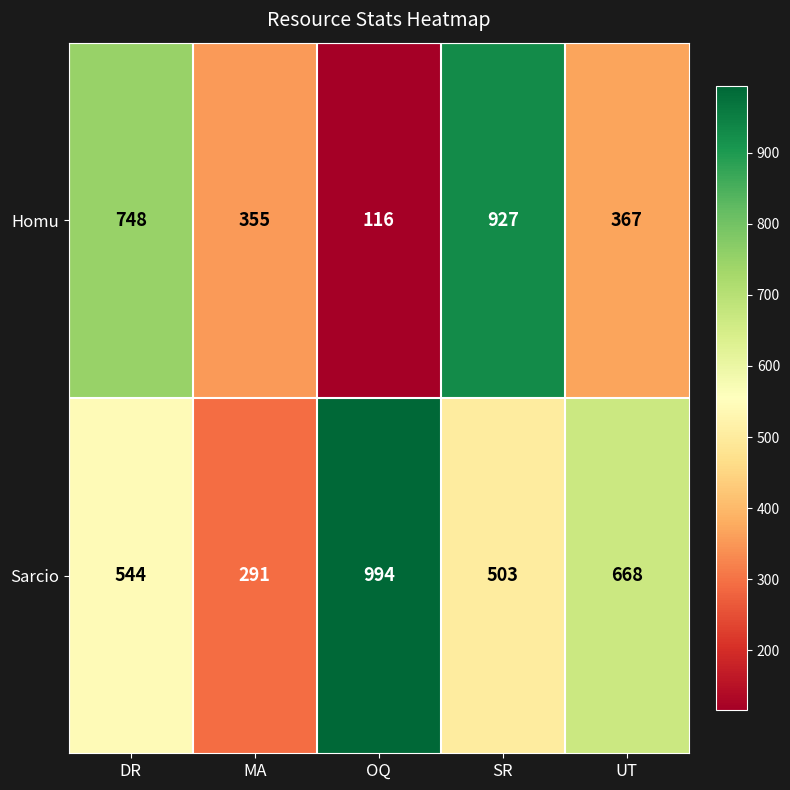

At how many categories does at least one series exceed 442?

4